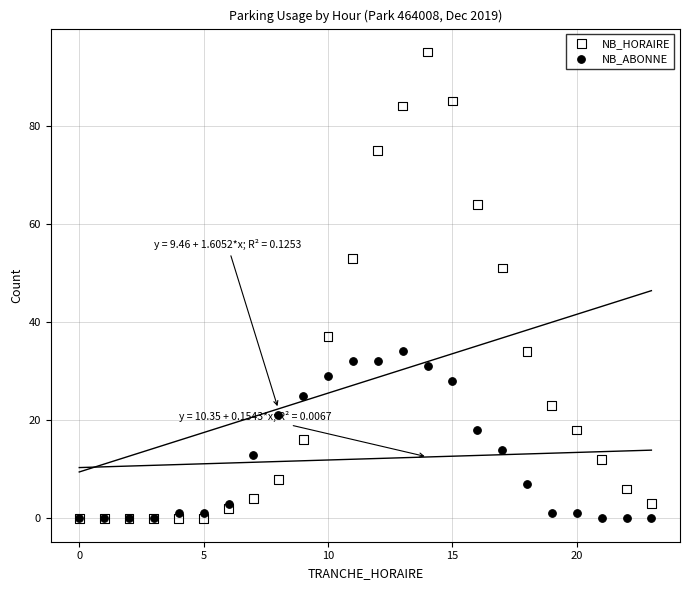

Across all series, what Y value is closest to 47?

51